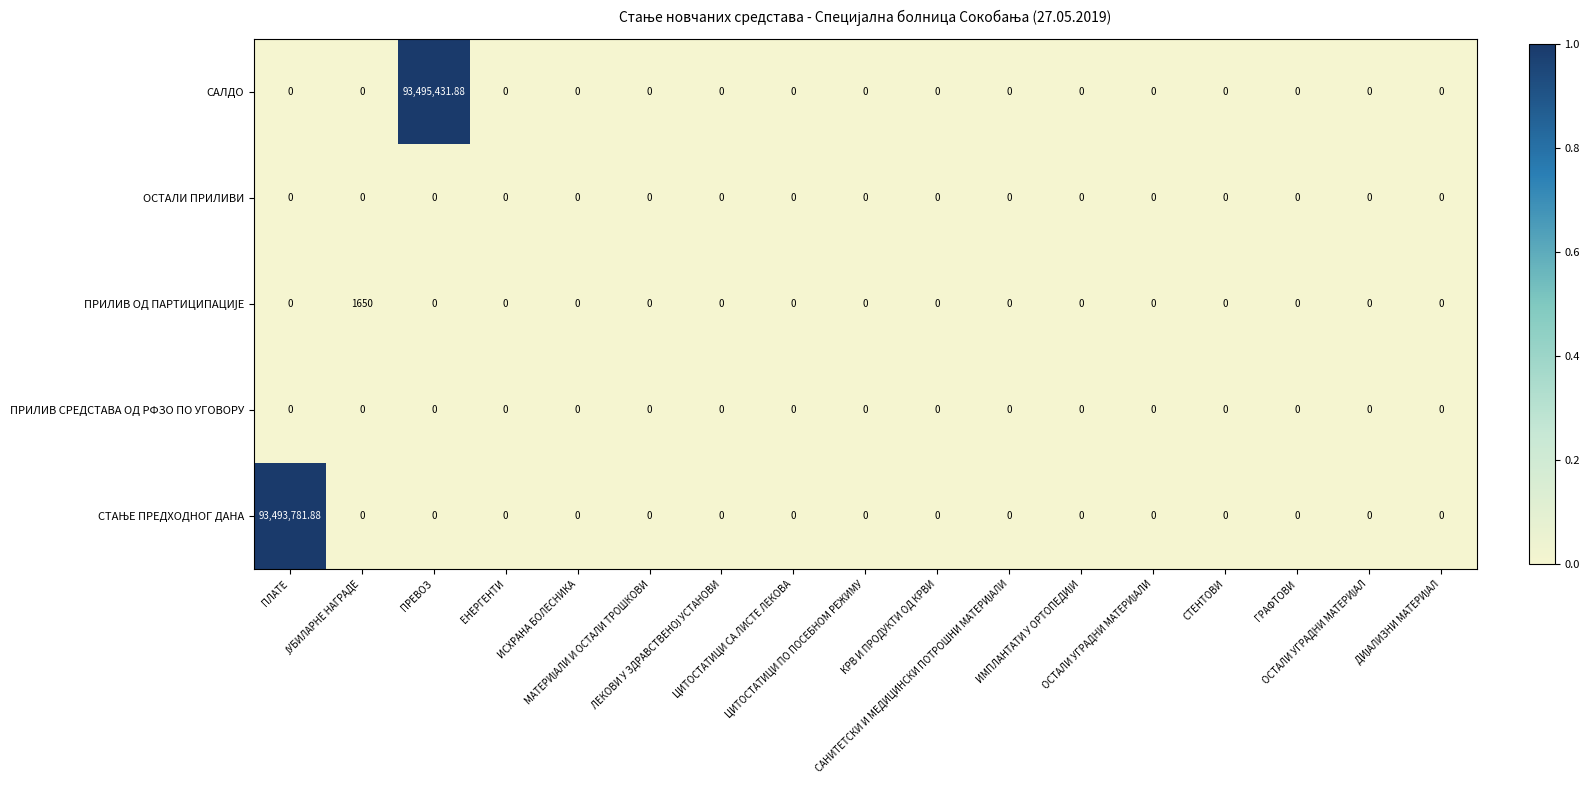

Which series has the widest spread of values?

САЛДО